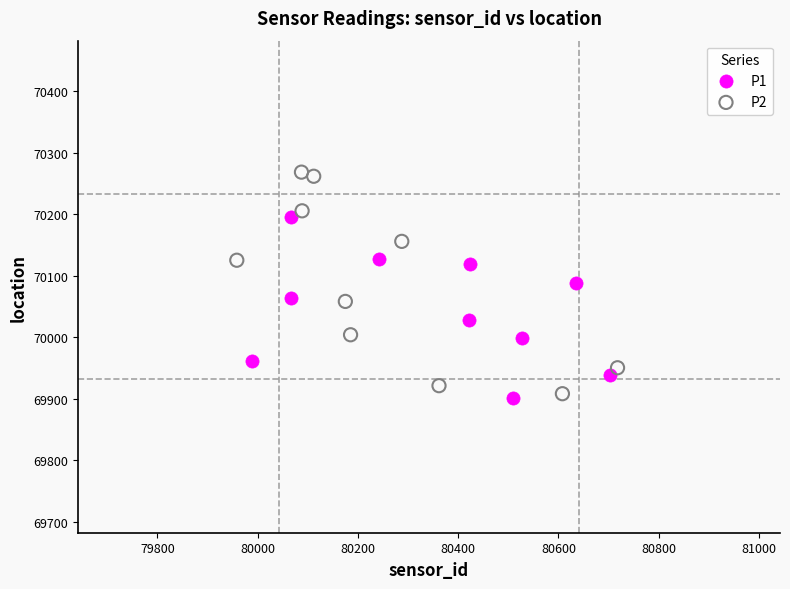

Which series contains the highest Y value?

P2